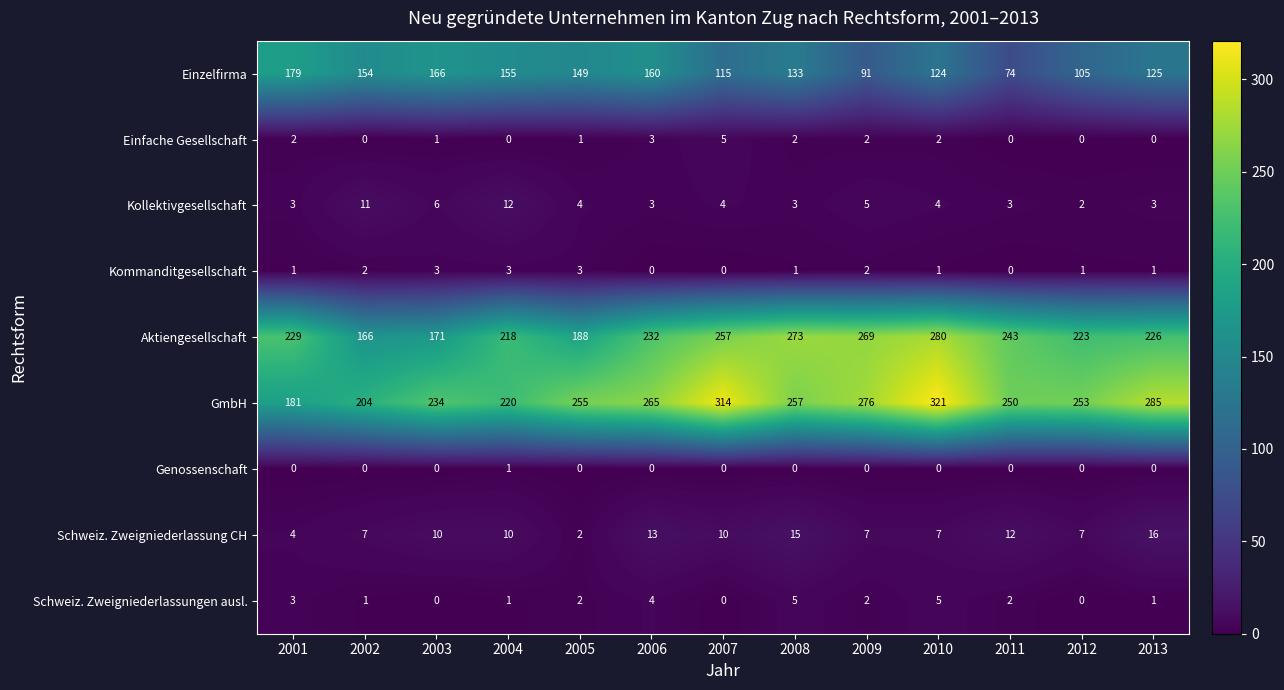

Rank the series at 2008 from lowest to highest value.

Genossenschaft, Kommanditgesellschaft, Einfache Gesellschaft, Kollektivgesellschaft, Schweiz. Zweigniederlassungen ausl., Schweiz. Zweigniederlassung CH, Einzelfirma, GmbH, Aktiengesellschaft